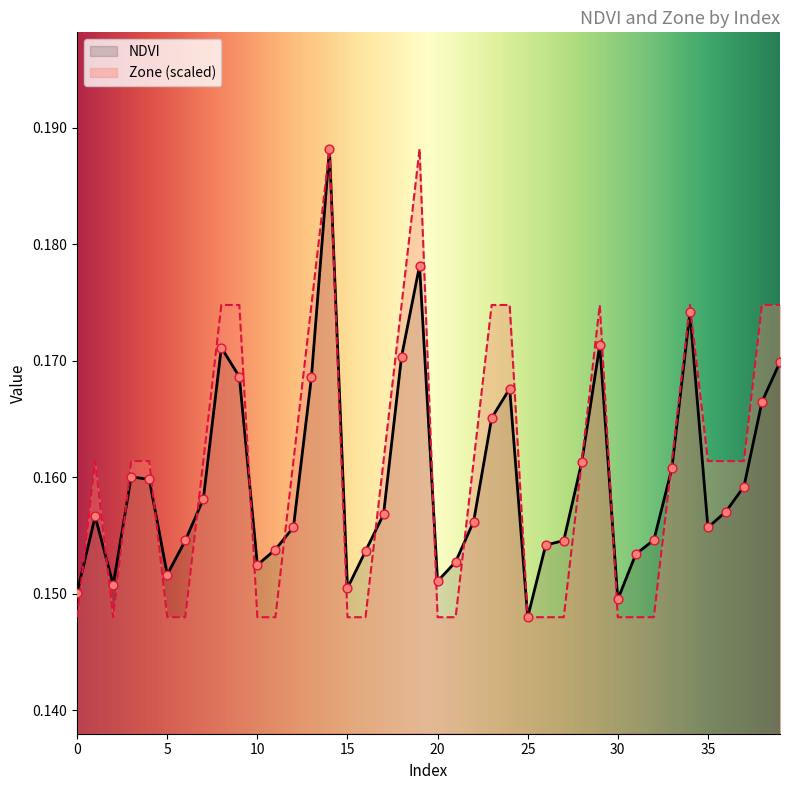

What is the total value across all series at 4?

0.3